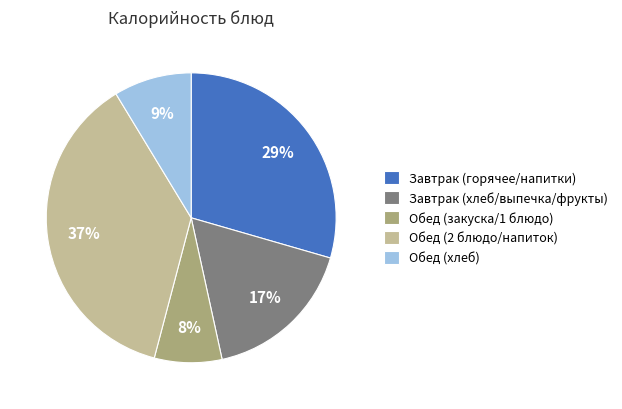

Is the sum of Обед (закуска/1 блюдо) and Обед (2 блюдо/напиток) greater than half?

No